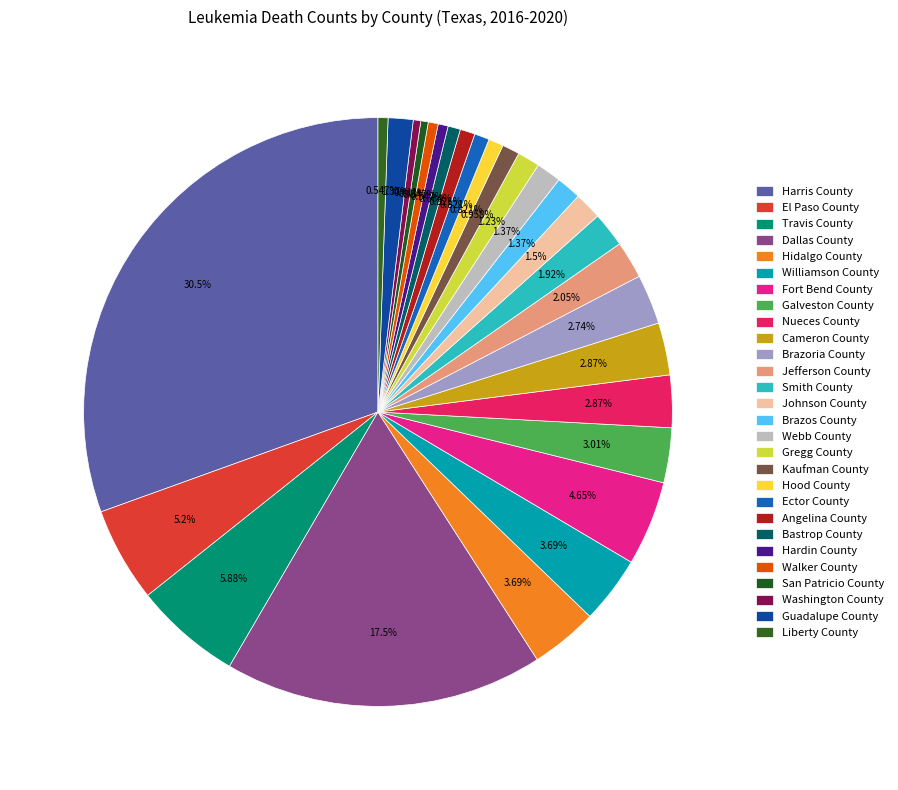

Which category has the smallest portion of the pie?

San Patricio County